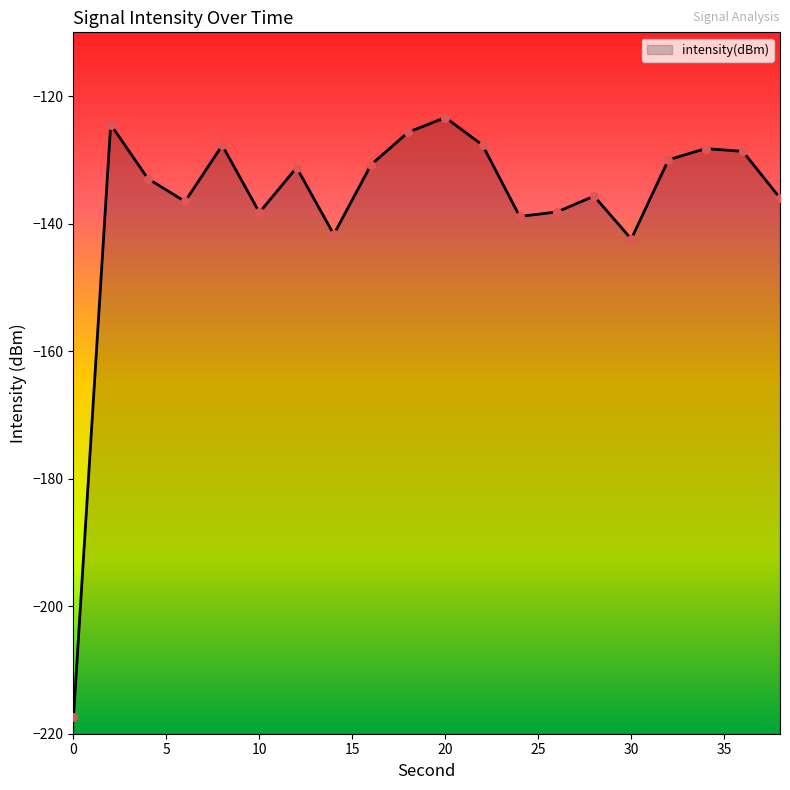

What is the change in value from 0 to 12?

+86.1